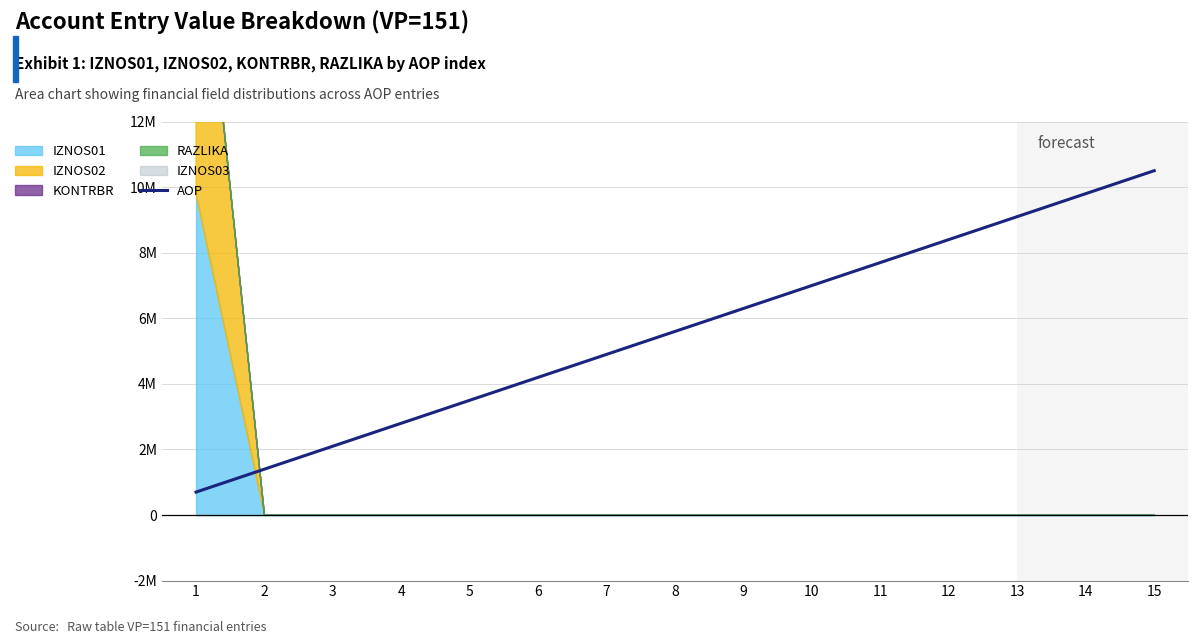

Reading left to right, transcribe all the data shown in this chart.

700000	1400000	2100000	2800000	3500000	4200000	4900000	5600000	6300000	7000000	7700000	8400000	9100000	9800000	10500000